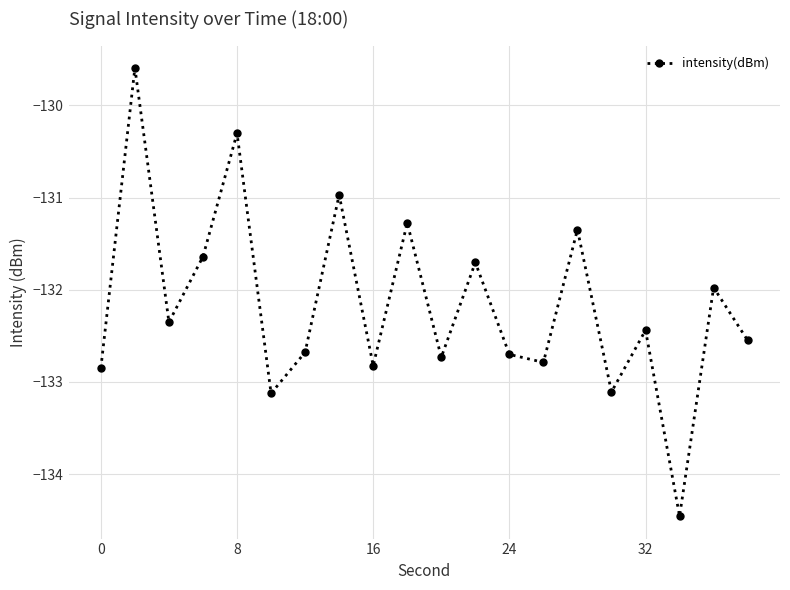

Is this an area chart (filled region under the line)?

No